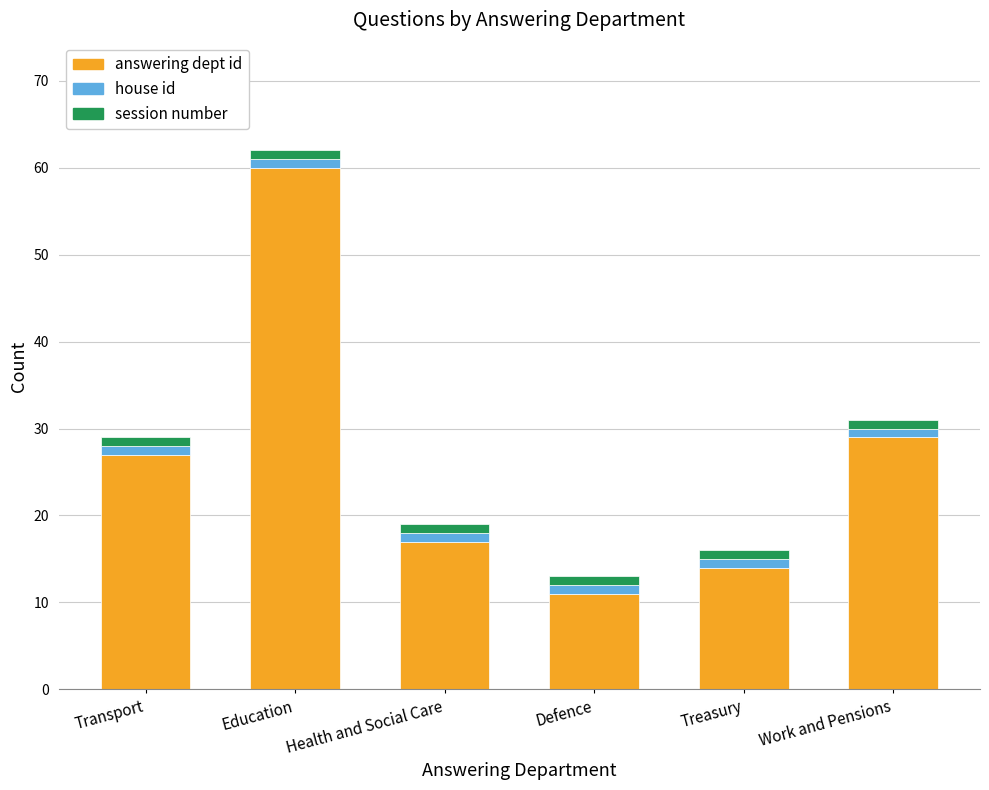

How many bars are there in total?

6